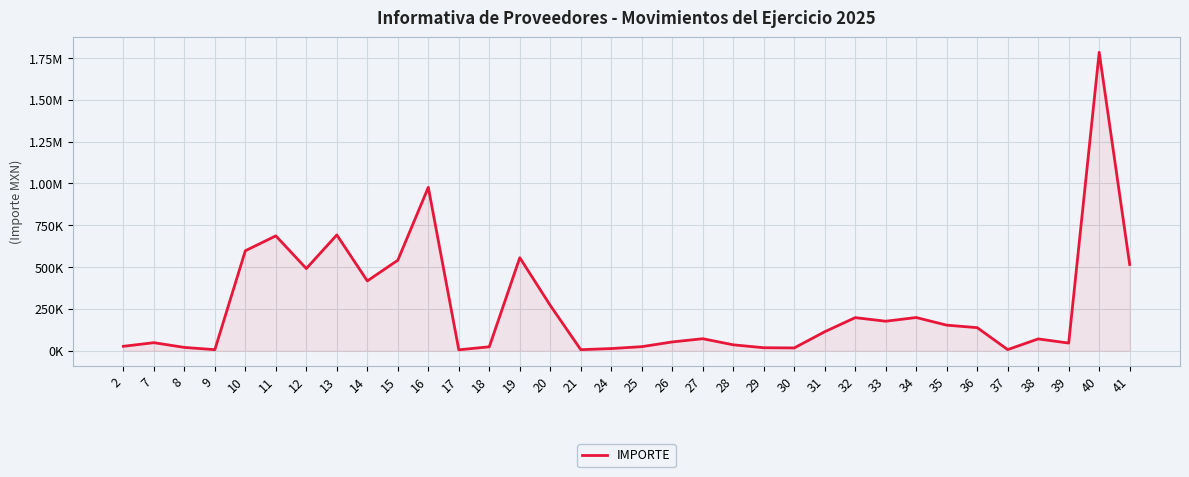

Rank the categories by value from lowest to highest.

17, 9, 21, 37, 24, 30, 29, 8, 18, 25, 2, 28, 39, 7, 26, 38, 27, 31, 36, 35, 33, 32, 34, 20, 14, 12, 41, 15, 19, 10, 11, 13, 16, 40